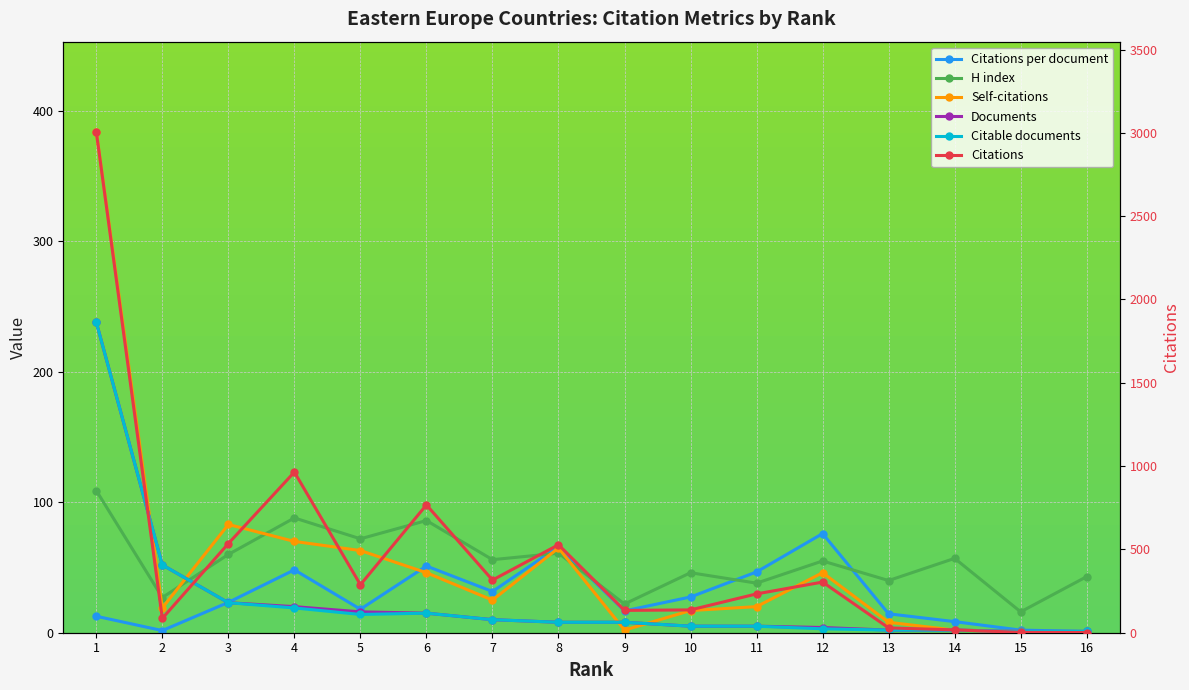

How many lines are shown in the chart?

6